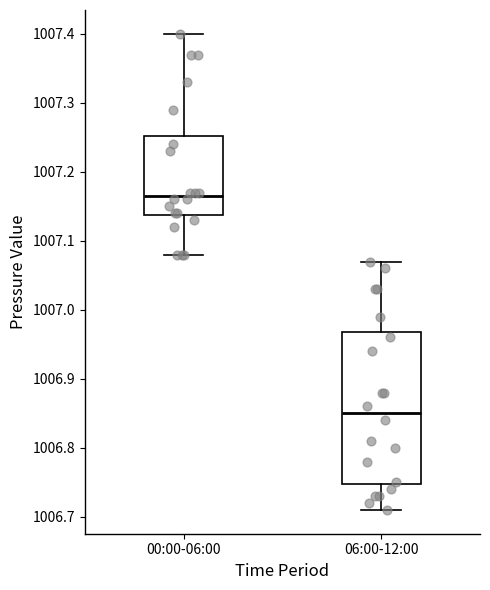

Which box's median line is the highest?

00:00-06:00